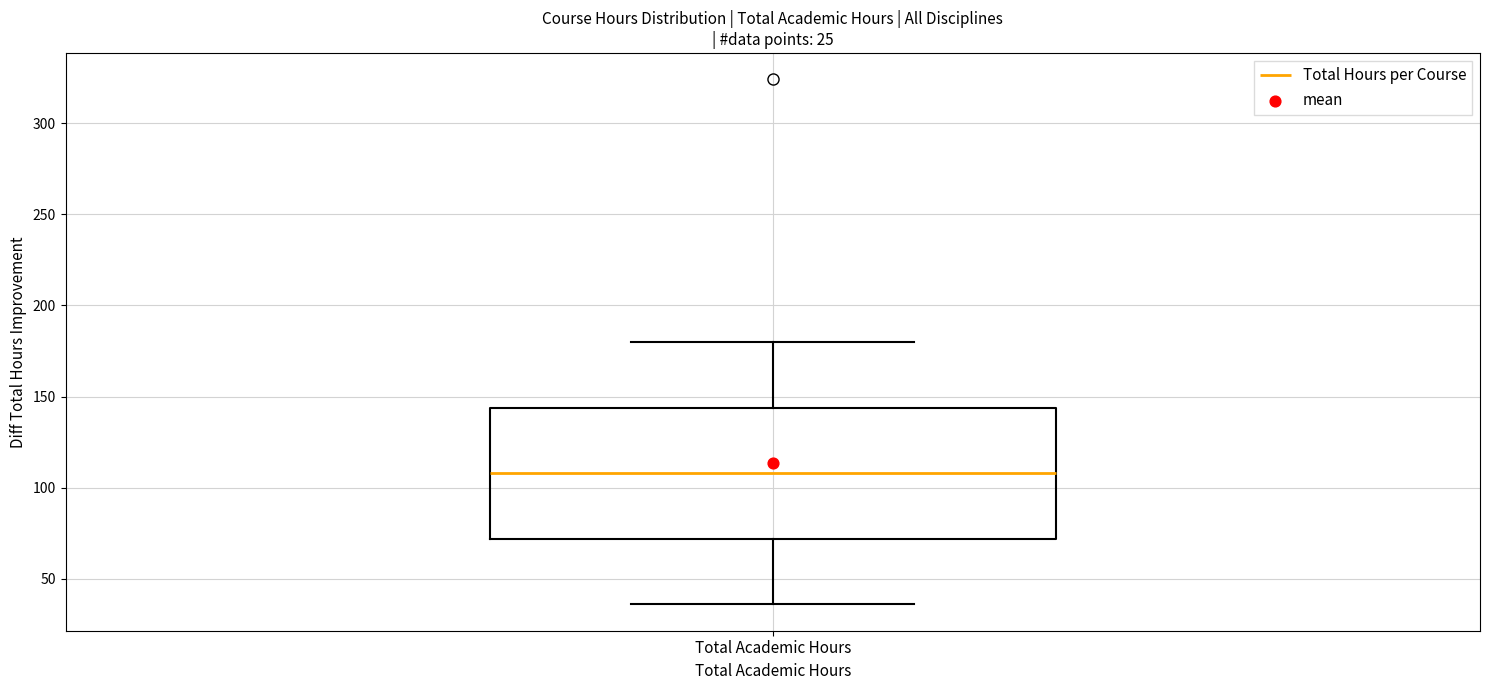

Read this box plot against the y-axis: the position of the median line, the range covered by the box, and the ends of both whiskers. The values are not printed on the chart, so give them approximately, as read against the axis.

median 110, box 70 to 145, whiskers 35 to 180